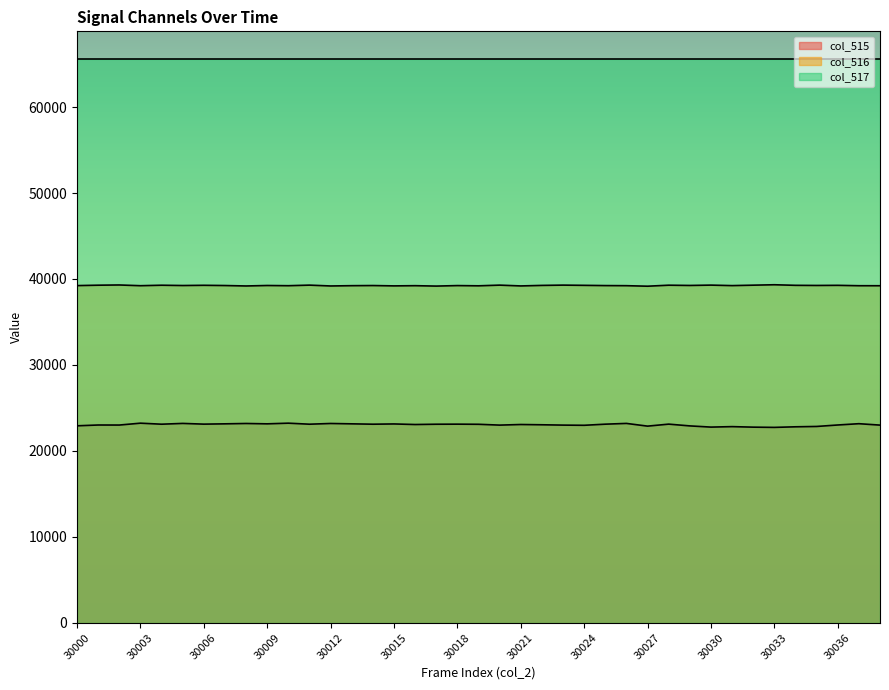

Rank the series by their average value, from lowest to highest.

col_515, col_516, col_517